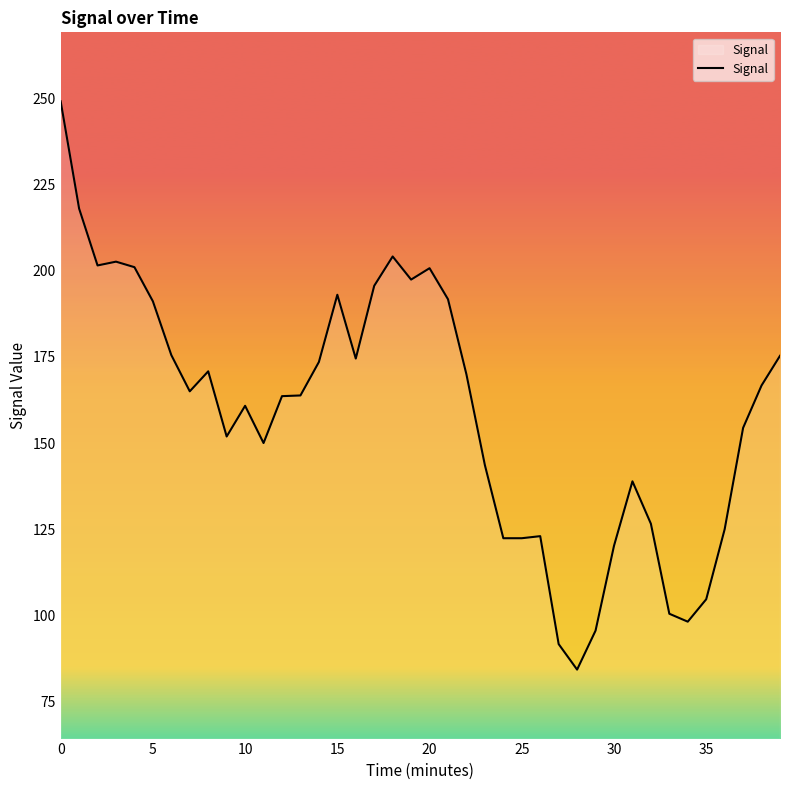

What is the difference between the maximum and minimum values?

164.8